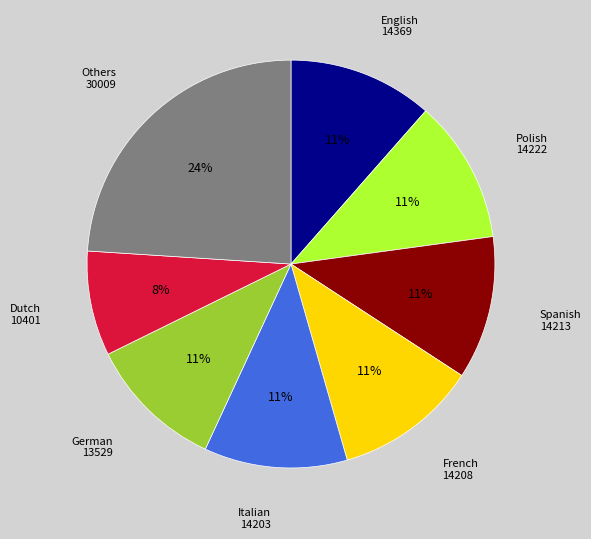

What is the ratio of the value at Dutch to the value at Italian?

0.7